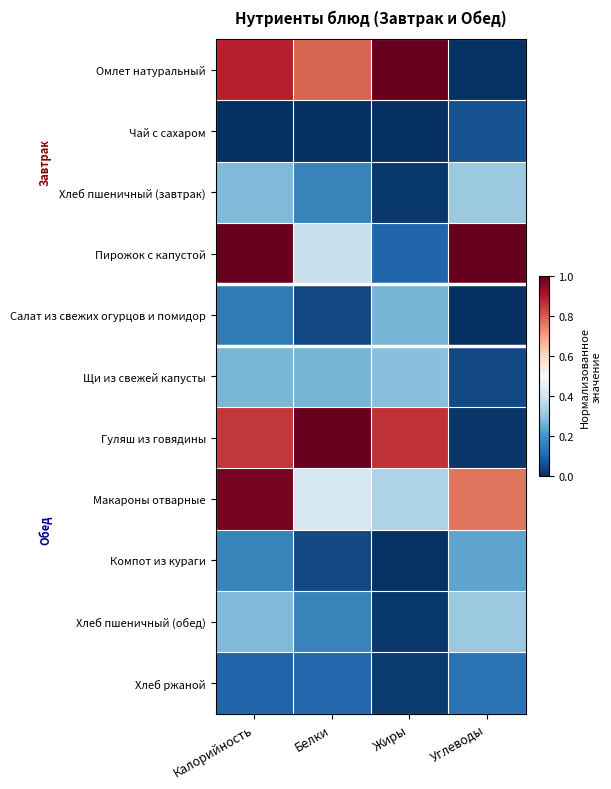

At how many categories does at least one series exceed 0?

4